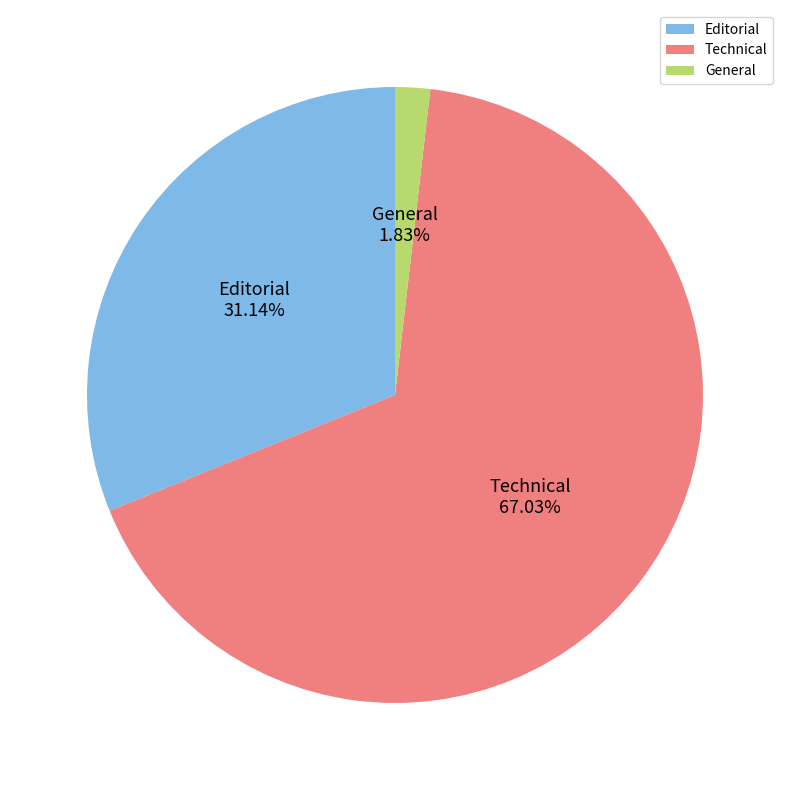

Combined, what portion of the pie is Editorial and Technical?

98.2%